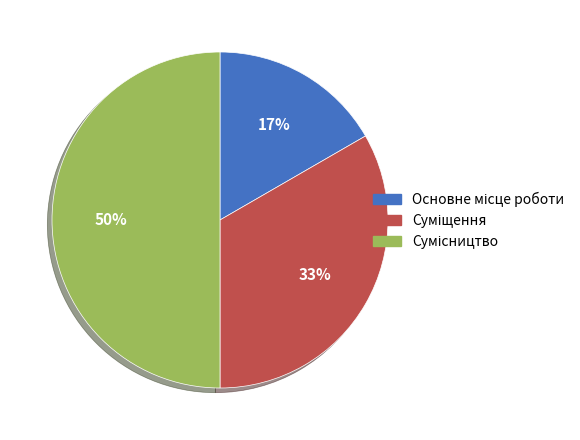

To the nearest percent, what is the difference between the largest and smallest slice percentages?

33%